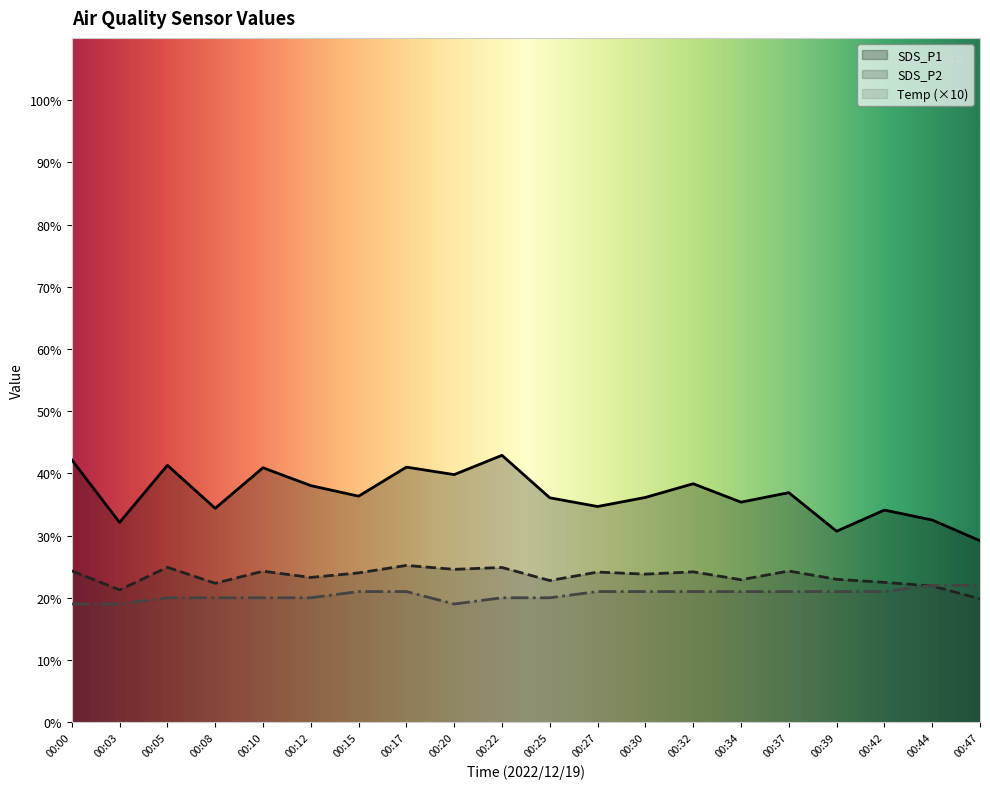

Which series has the widest spread of values?

SDS_P1